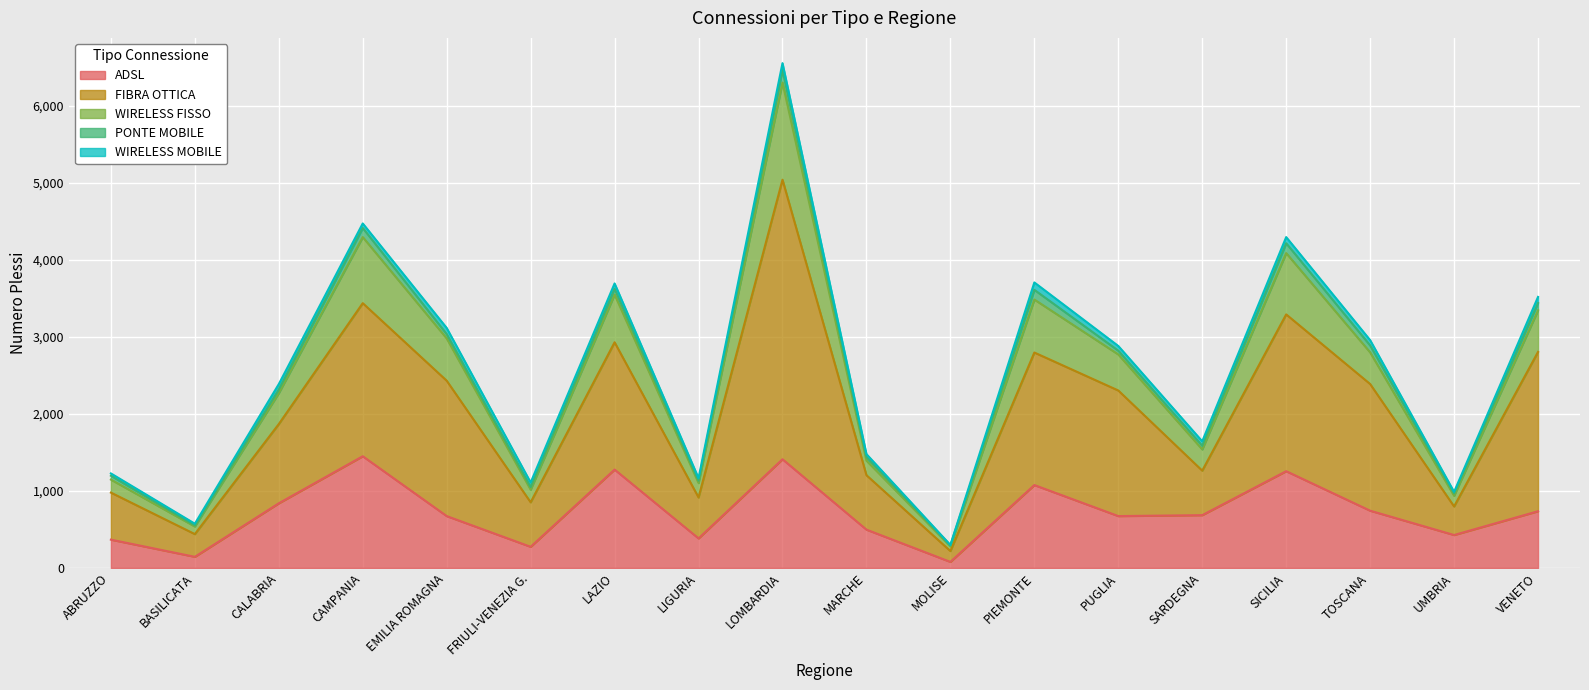

At which category is the sum across all series the highest?

LOMBARDIA